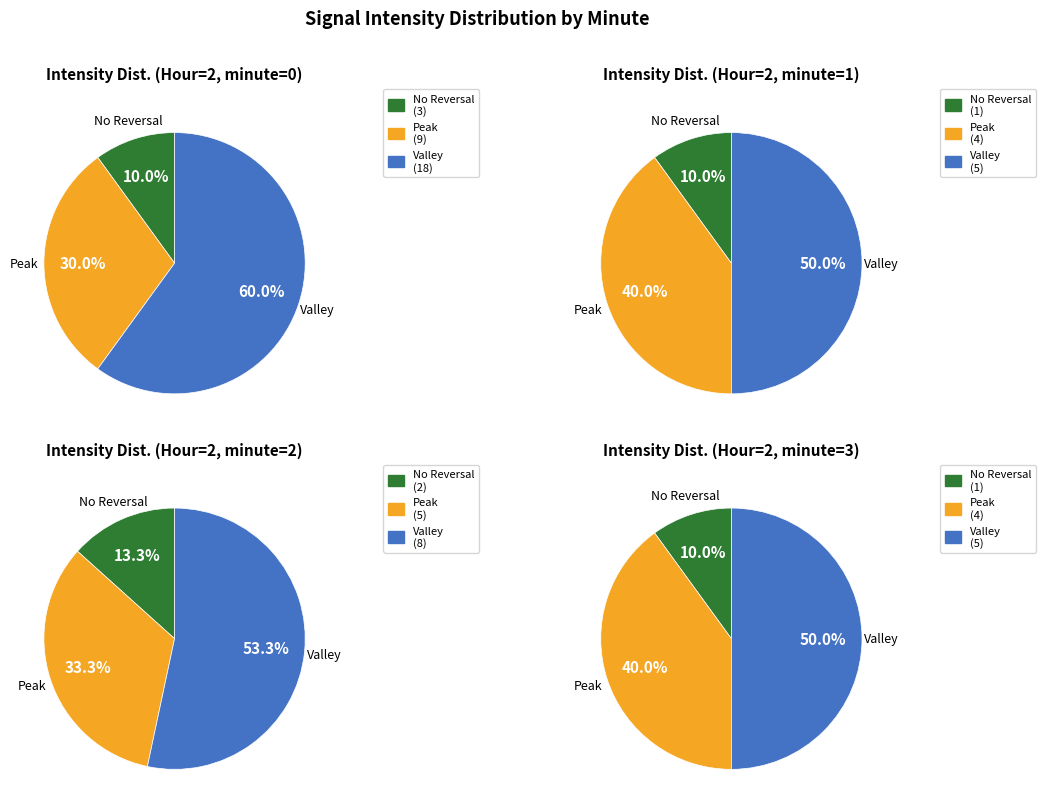

Combined, do minute=1 and minute=0 account for over 50%?

Yes